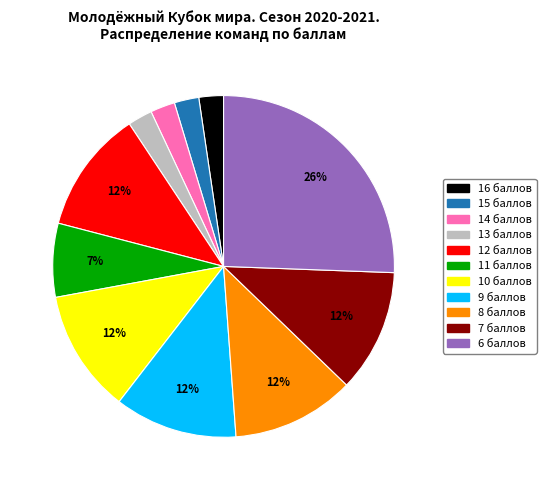

Is there any slice that represents more than half of the pie?

No